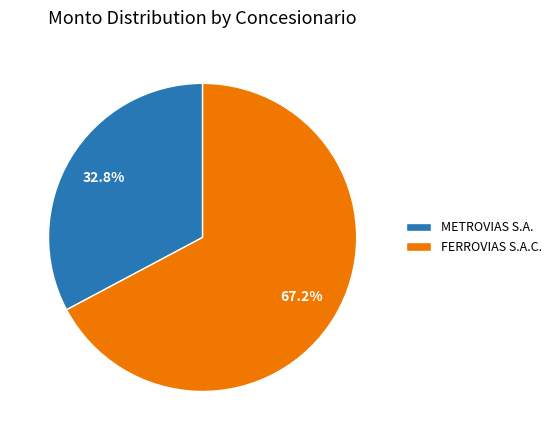

To the nearest percent, what is the difference between the METROVIAS S.A. and FERROVIAS S.A.C. slice percentages?

34%